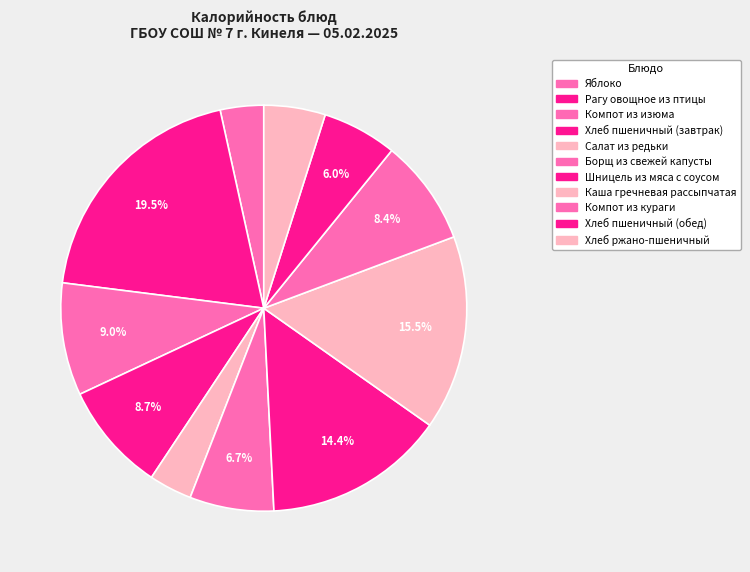

To the nearest percent, what is the difference between the largest and smallest slice percentages?

16%